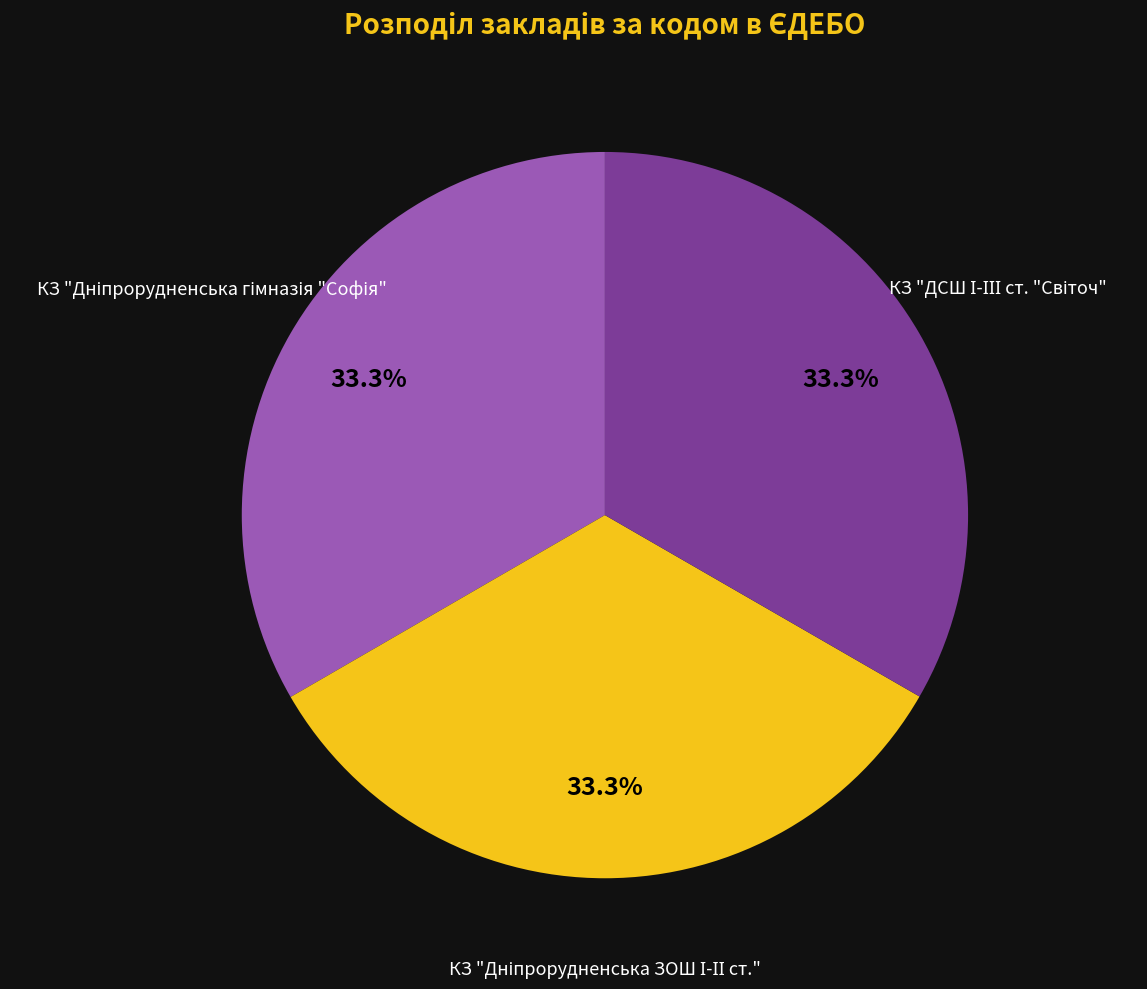

Is there any slice that represents more than half of the pie?

No